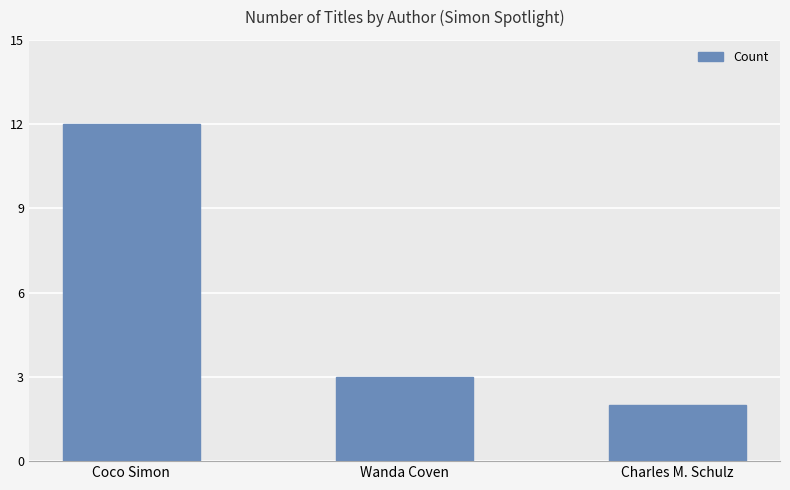

Which category has the lowest value across all series?

Charles M. Schulz